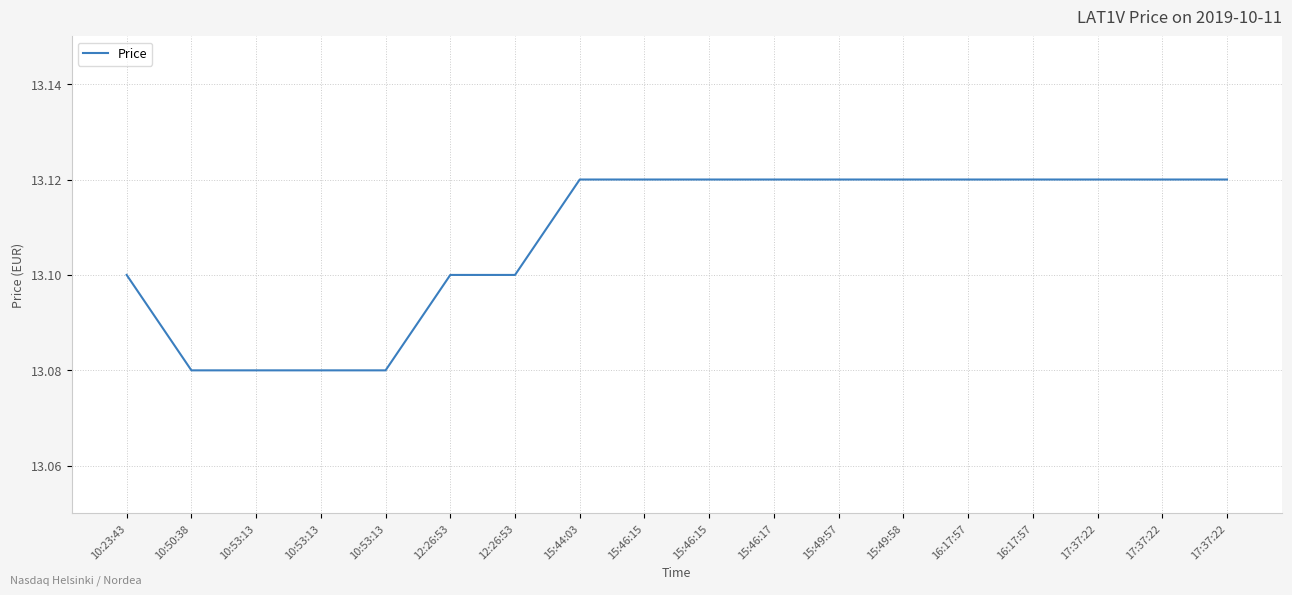

True or false: there are more than 1 points higher than both neighbors.

False